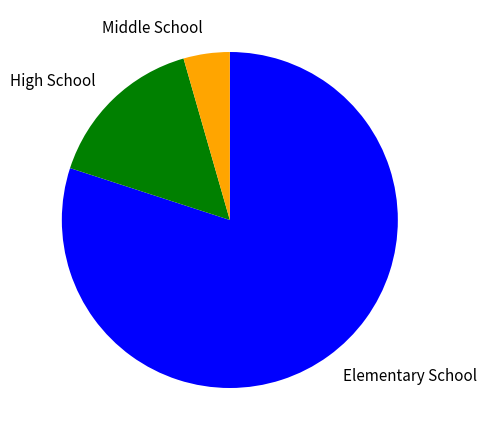

Do Middle School and High School together represent more than half of the pie?

No